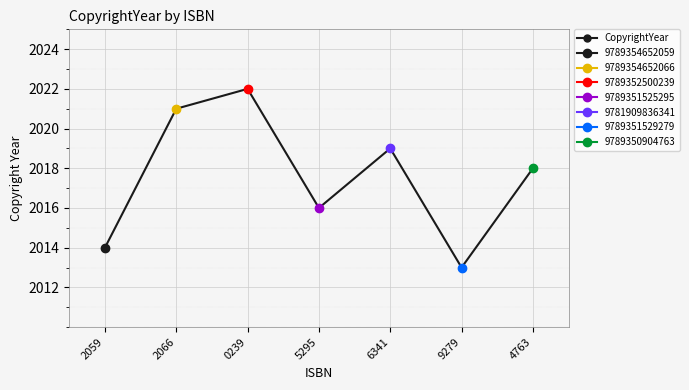

Is this an area chart (filled region under the line)?

No